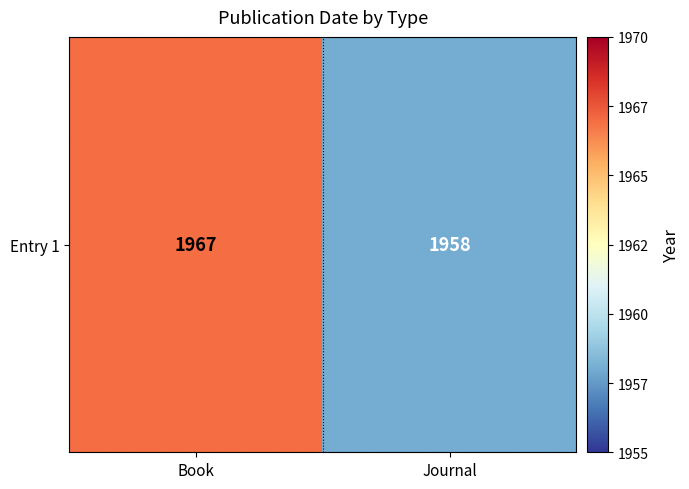

Between Journal and Book, which is larger?

Book